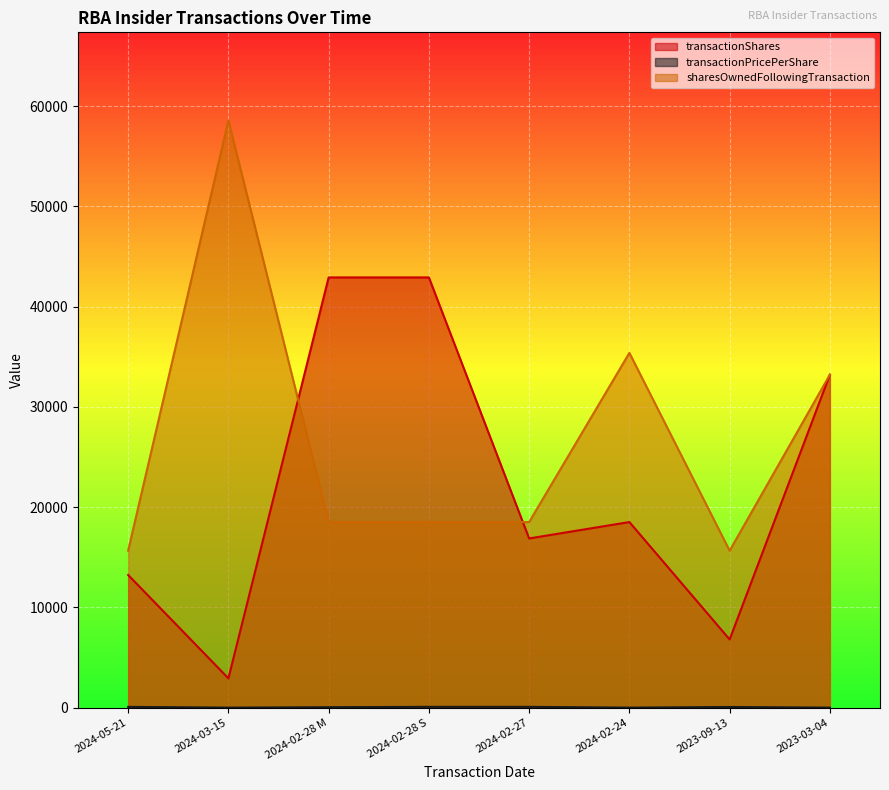

Is it true that transactionPricePerShare equals 76.8 at 2024-02-27?

True